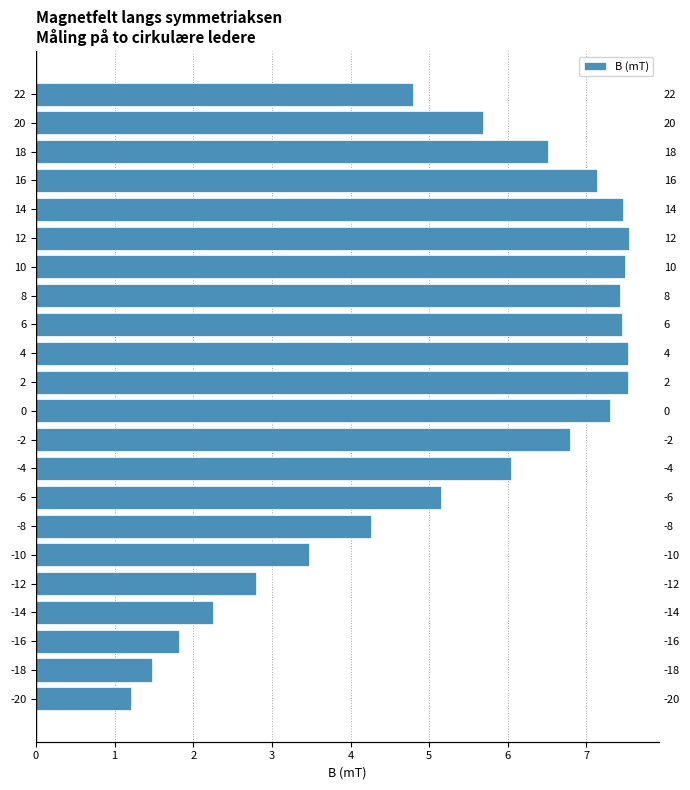

Rank the categories by value from lowest to highest.

0, 1, 2, 3, 4, 5, 6, 21, 7, 20, 8, 19, 9, 18, 10, 14, 13, 17, 15, 11, 12, 16